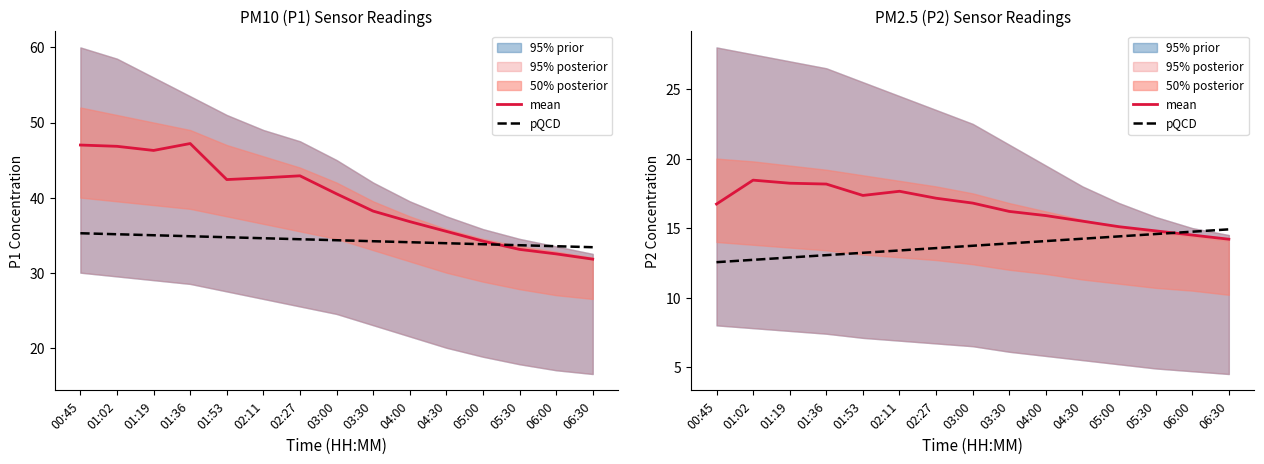

Reading left to right, transcribe all the data shown in this chart.

mean: 16.7	18.4	18.2	18.2	17.4	17.6	17.1	16.8	16.2	15.9	15.5	15.1	14.8	14.5	14.2
pQCD: 12.5	12.7	12.9	13.1	13.2	13.4	13.6	13.7	13.9	14.1	14.2	14.4	14.6	14.7	14.9